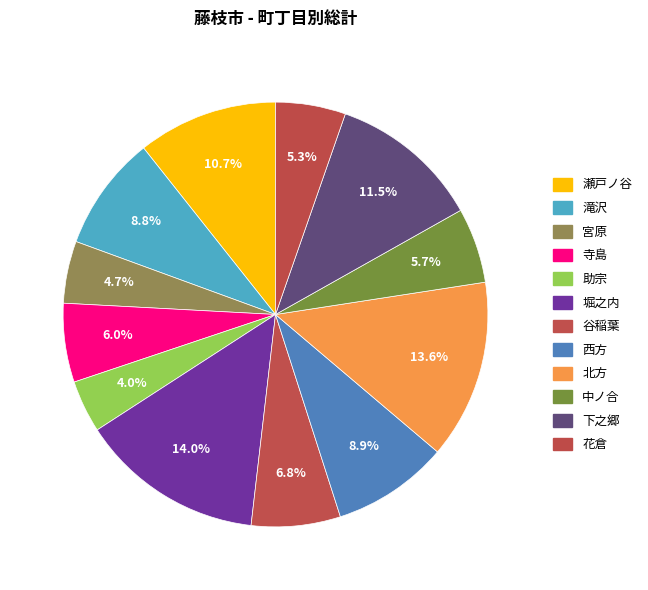

Is the sum of 西方 and 中ノ合 greater than half?

No